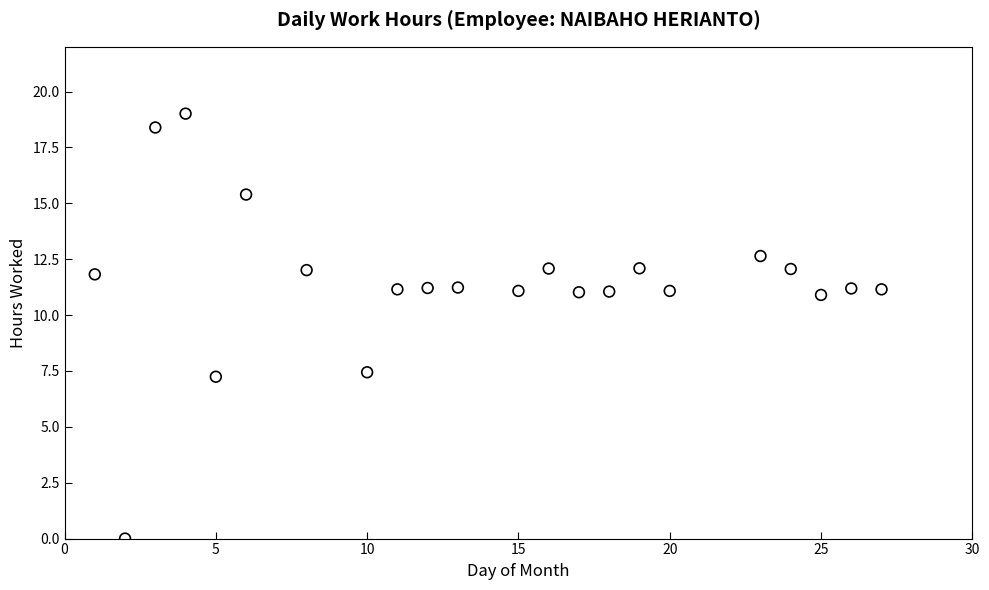

What is the range of X values (max minus min)?

26.0